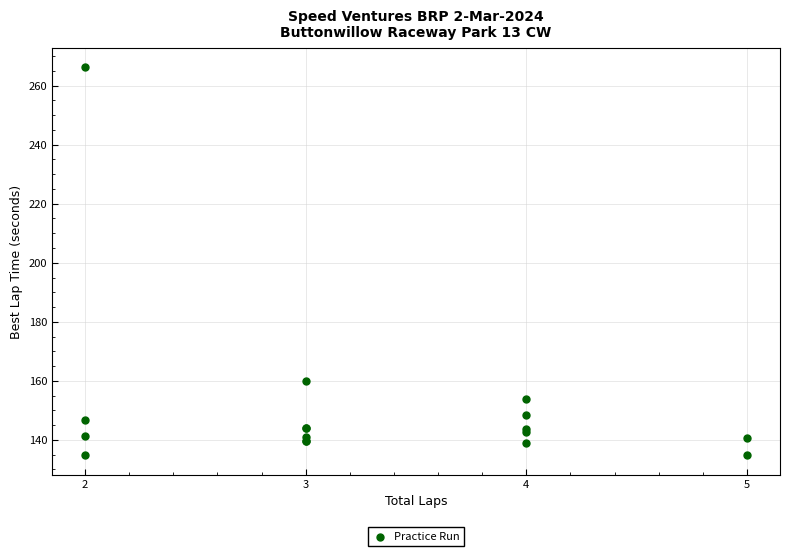

What Y value in the scatter plot is closest to 200?

159.9